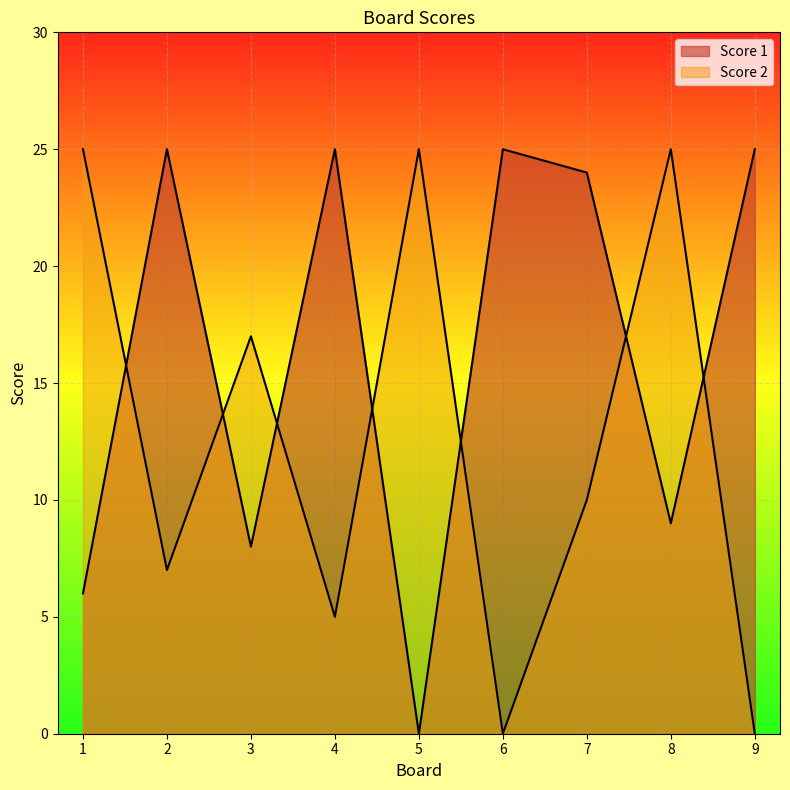

Between 7 and 9, which series saw the biggest shift?

Score 2